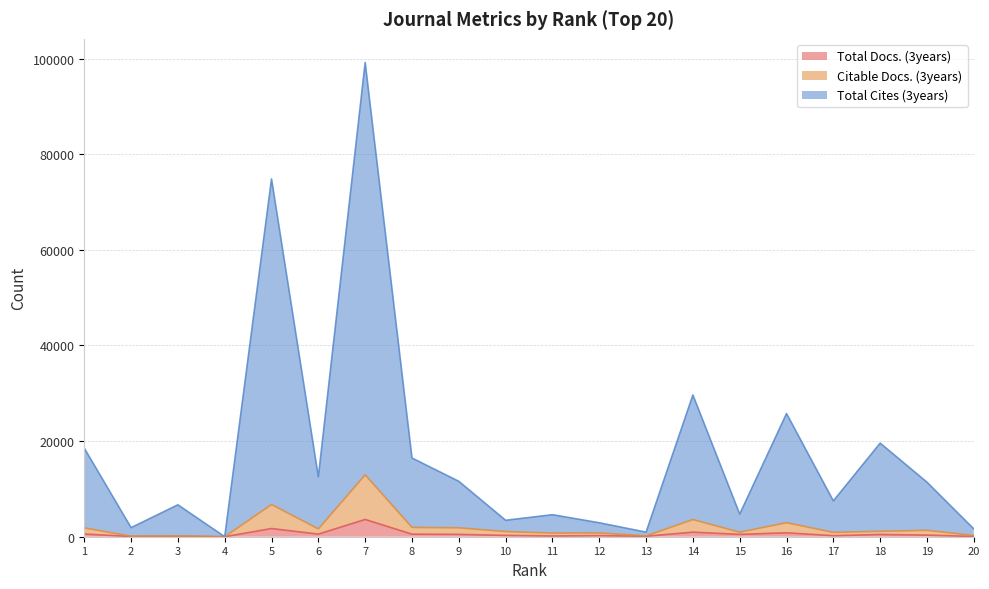

What is the sum of all Citable Docs. (3years) values?

41180